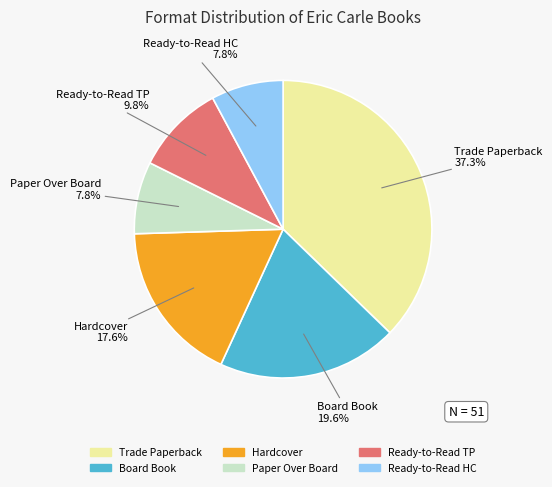

Is there a majority slice in this chart?

No